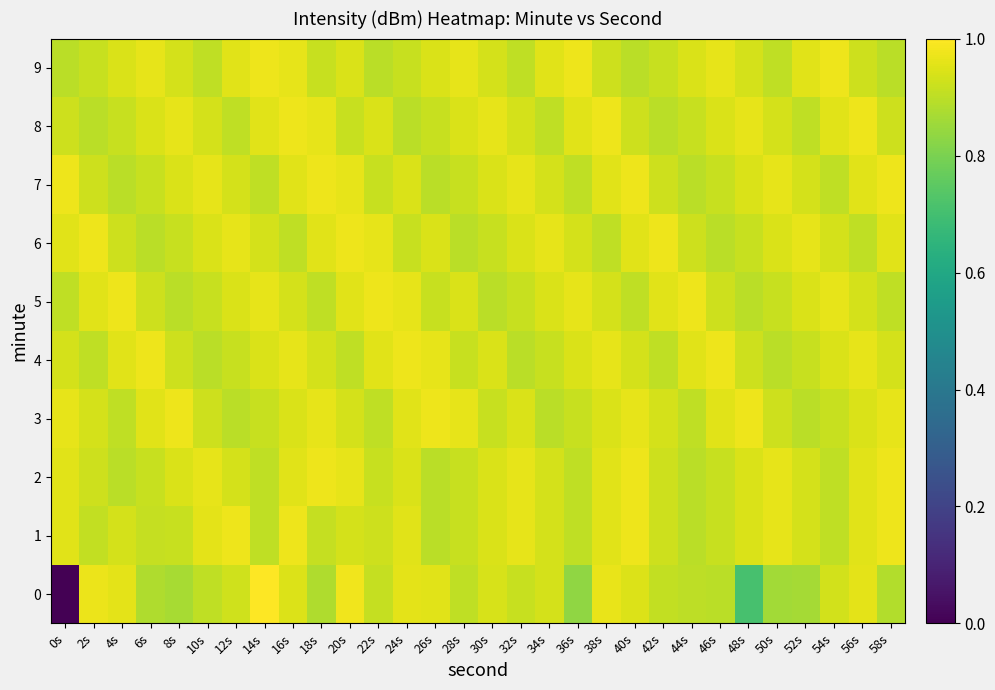

Reading left to right, what are all the values shown in this chart?

0: 0s=0.0	2s=1.0	4s=1.0	6s=0.9	8s=0.9	10s=0.9	12s=0.9	14s=1.0	16s=0.9	18s=0.9	20s=1.0	22s=0.9	24s=1.0	26s=1.0	28s=0.9	30s=0.9	32s=0.9	34s=0.9	36s=0.8	38s=1.0	40s=0.9	42s=0.9	44s=0.9	46s=0.9	48s=0.7	50s=0.9	52s=0.9	54s=0.9	56s=1.0	58s=0.9
1: 0s=1.0	2s=0.9	4s=0.9	6s=0.9	8s=0.9	10s=1.0	12s=1.0	14s=0.9	16s=1.0	18s=0.9	20s=0.9	22s=0.9	24s=1.0	26s=0.9	28s=0.9	30s=0.9	32s=1.0	34s=0.9	36s=0.9	38s=1.0	40s=1.0	42s=0.9	44s=0.9	46s=0.9	48s=0.9	50s=1.0	52s=0.9	54s=0.9	56s=1.0	58s=1.0
2: 0s=1.0	2s=0.9	4s=0.9	6s=0.9	8s=0.9	10s=1.0	12s=0.9	14s=0.9	16s=1.0	18s=1.0	20s=1.0	22s=0.9	24s=0.9	26s=0.9	28s=0.9	30s=0.9	32s=1.0	34s=0.9	36s=0.9	38s=1.0	40s=1.0	42s=0.9	44s=0.9	46s=0.9	48s=0.9	50s=1.0	52s=0.9	54s=0.9	56s=1.0	58s=1.0
3: 0s=1.0	2s=0.9	4s=0.9	6s=1.0	8s=1.0	10s=0.9	12s=0.9	14s=0.9	16s=0.9	18s=1.0	20s=0.9	22s=0.9	24s=1.0	26s=1.0	28s=1.0	30s=0.9	32s=0.9	34s=0.9	36s=0.9	38s=0.9	40s=1.0	42s=0.9	44s=0.9	46s=1.0	48s=1.0	50s=0.9	52s=0.9	54s=0.9	56s=0.9	58s=1.0
4: 0s=0.9	2s=0.9	4s=1.0	6s=1.0	8s=0.9	10s=0.9	12s=0.9	14s=0.9	16s=1.0	18s=0.9	20s=0.9	22s=1.0	24s=1.0	26s=1.0	28s=0.9	30s=0.9	32s=0.9	34s=0.9	36s=0.9	38s=1.0	40s=0.9	42s=0.9	44s=1.0	46s=1.0	48s=0.9	50s=0.9	52s=0.9	54s=0.9	56s=1.0	58s=0.9
5: 0s=0.9	2s=1.0	4s=1.0	6s=0.9	8s=0.9	10s=0.9	12s=0.9	14s=1.0	16s=0.9	18s=0.9	20s=1.0	22s=1.0	24s=1.0	26s=0.9	28s=0.9	30s=0.9	32s=0.9	34s=0.9	36s=1.0	38s=0.9	40s=0.9	42s=1.0	44s=1.0	46s=0.9	48s=0.9	50s=0.9	52s=0.9	54s=1.0	56s=0.9	58s=0.9
6: 0s=1.0	2s=1.0	4s=0.9	6s=0.9	8s=0.9	10s=0.9	12s=1.0	14s=0.9	16s=0.9	18s=1.0	20s=1.0	22s=1.0	24s=0.9	26s=0.9	28s=0.9	30s=0.9	32s=0.9	34s=1.0	36s=0.9	38s=0.9	40s=1.0	42s=1.0	44s=0.9	46s=0.9	48s=0.9	50s=0.9	52s=1.0	54s=0.9	56s=0.9	58s=1.0
7: 0s=1.0	2s=0.9	4s=0.9	6s=0.9	8s=0.9	10s=1.0	12s=0.9	14s=0.9	16s=1.0	18s=1.0	20s=1.0	22s=0.9	24s=0.9	26s=0.9	28s=0.9	30s=0.9	32s=1.0	34s=0.9	36s=0.9	38s=1.0	40s=1.0	42s=0.9	44s=0.9	46s=0.9	48s=0.9	50s=1.0	52s=0.9	54s=0.9	56s=1.0	58s=1.0
8: 0s=0.9	2s=0.9	4s=0.9	6s=0.9	8s=1.0	10s=0.9	12s=0.9	14s=1.0	16s=1.0	18s=1.0	20s=0.9	22s=0.9	24s=0.9	26s=0.9	28s=0.9	30s=1.0	32s=0.9	34s=0.9	36s=1.0	38s=1.0	40s=0.9	42s=0.9	44s=0.9	46s=0.9	48s=1.0	50s=0.9	52s=0.9	54s=1.0	56s=1.0	58s=0.9
9: 0s=0.9	2s=0.9	4s=0.9	6s=1.0	8s=0.9	10s=0.9	12s=1.0	14s=1.0	16s=1.0	18s=0.9	20s=0.9	22s=0.9	24s=0.9	26s=0.9	28s=1.0	30s=0.9	32s=0.9	34s=1.0	36s=1.0	38s=0.9	40s=0.9	42s=0.9	44s=0.9	46s=1.0	48s=0.9	50s=0.9	52s=1.0	54s=1.0	56s=0.9	58s=0.9